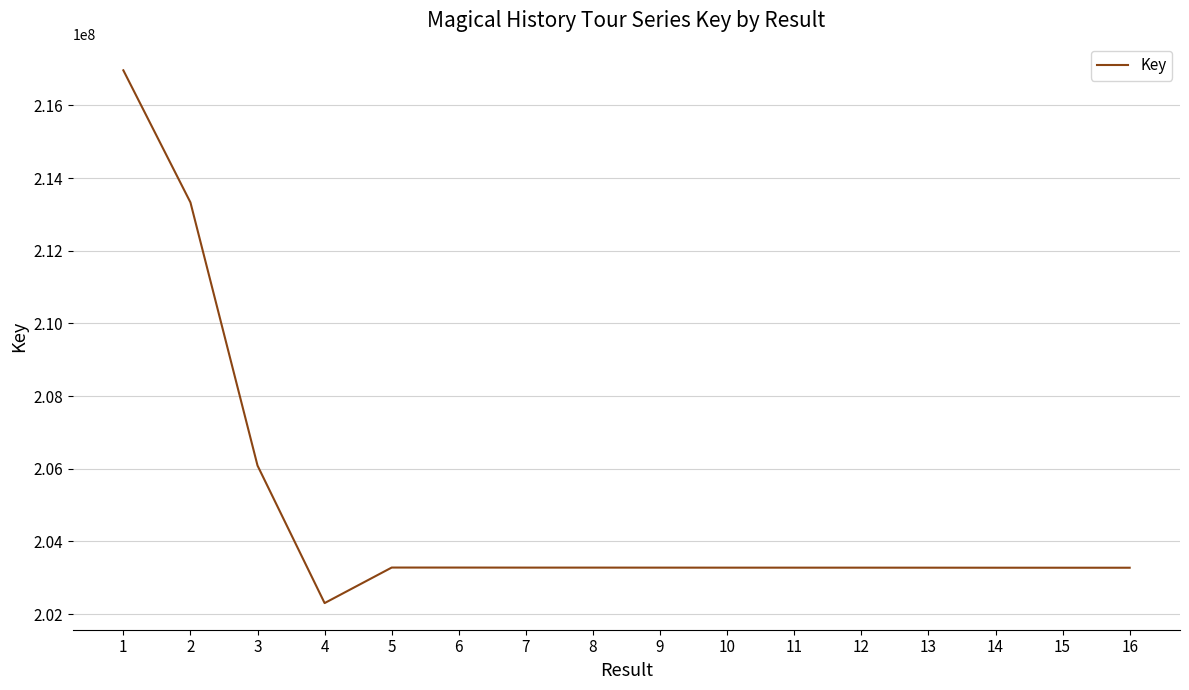

Count the number of categories in the chart.

16